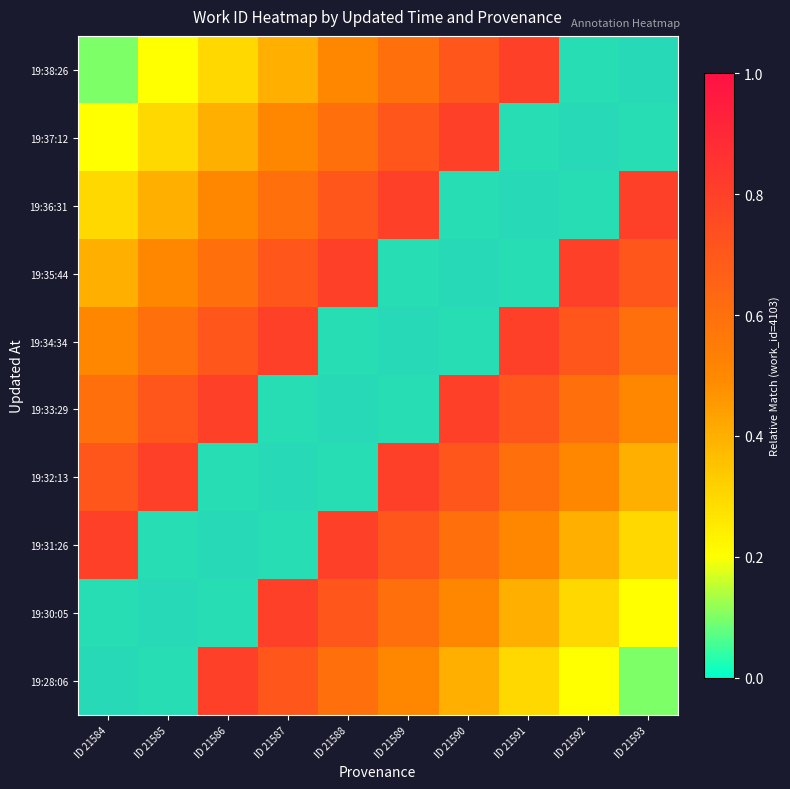

What is the maximum value for 19:35:44?

0.8